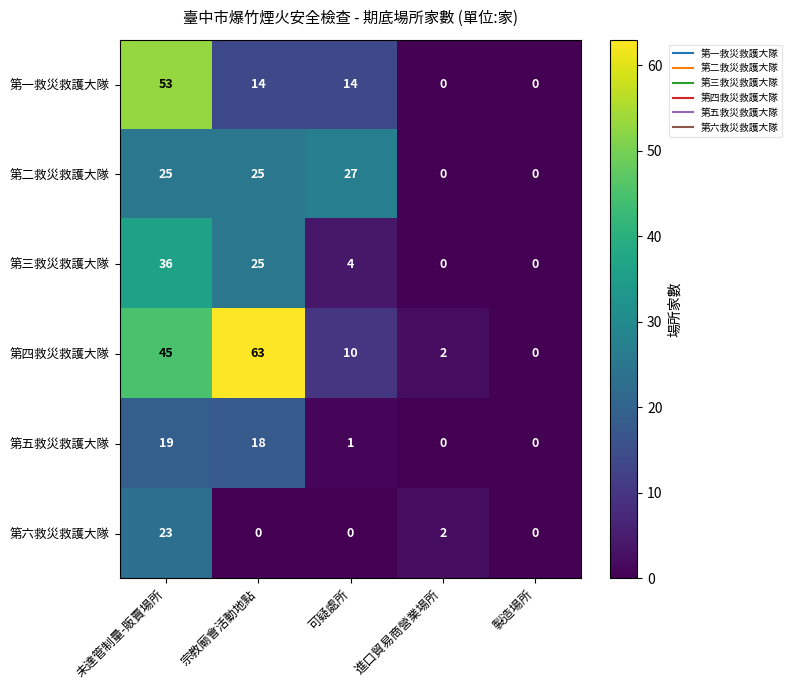

Which series changed the most between 宗教廟會活動地點 and 可疑處所?

第四救災救護大隊